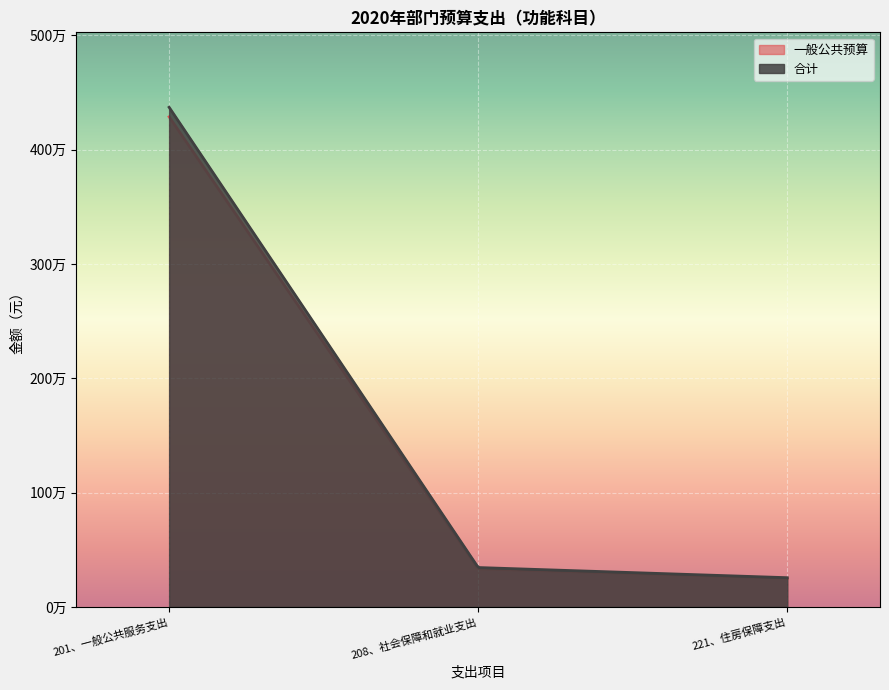

What is the difference between the maximum and minimum values in the 合计 series?

4114773.7